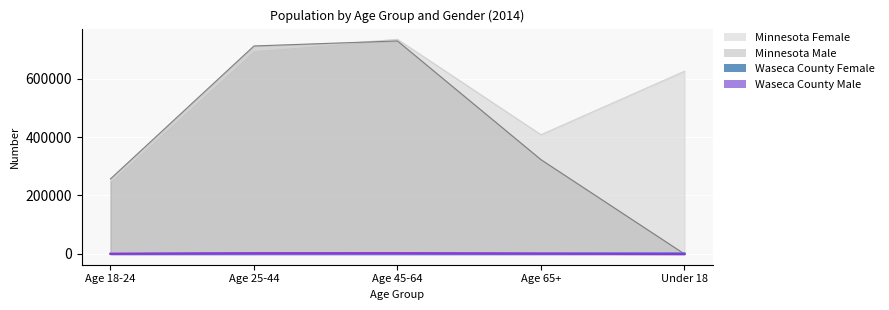

At which label is Minnesota Male closest to 364202?

Age 65+